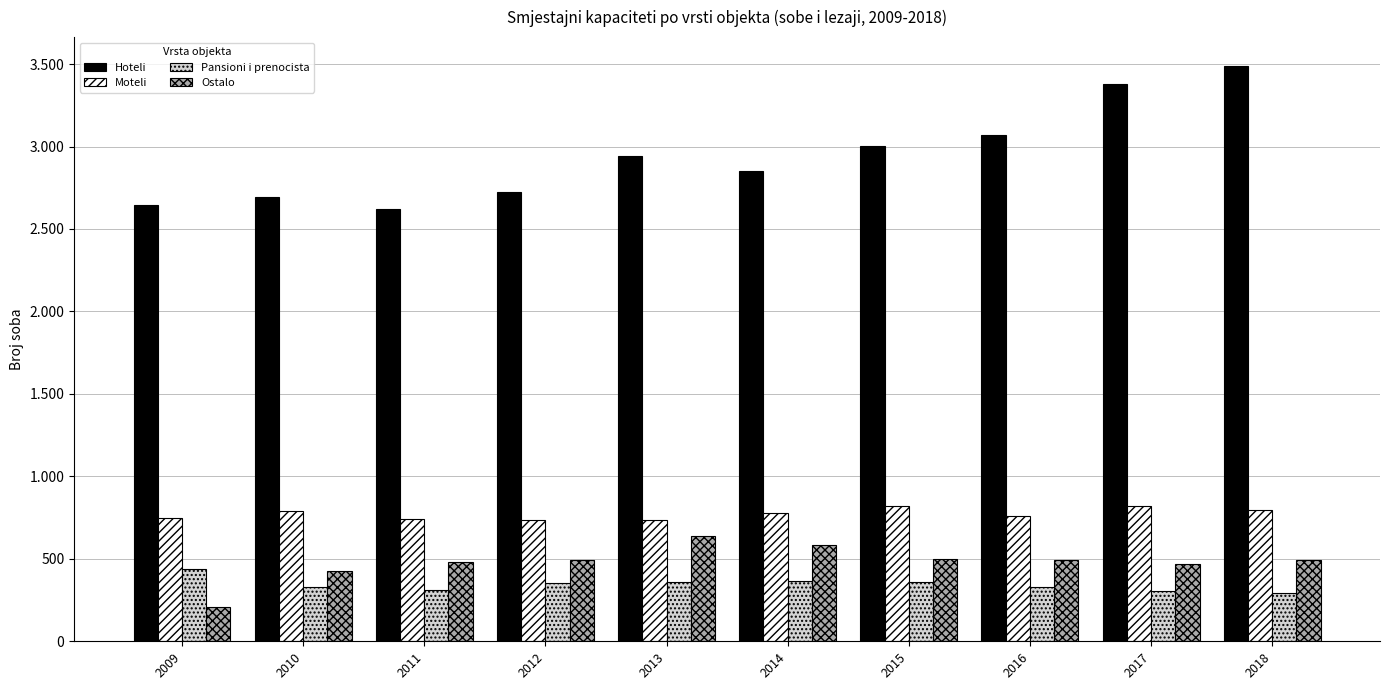

What are all the series names shown in the legend?

Hoteli, Moteli, Pansioni i prenocista, Ostalo